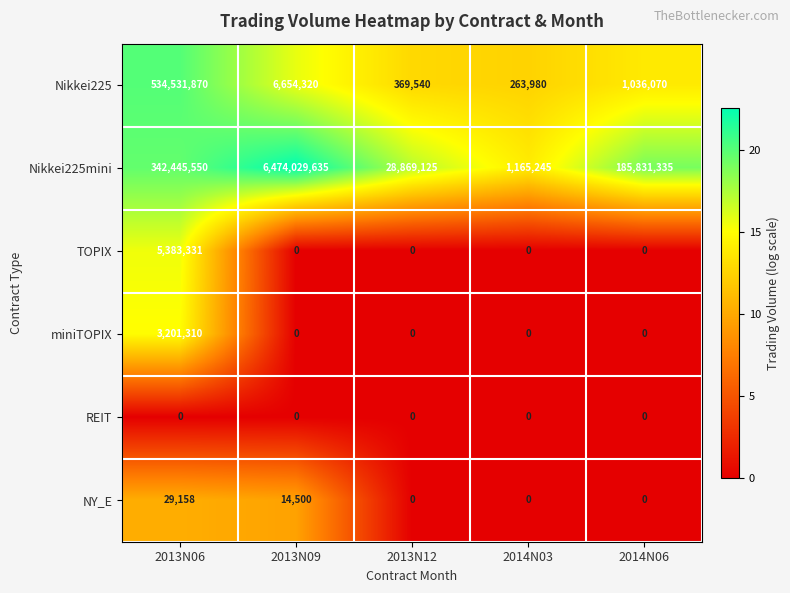

At which category does the chart reach its peak across all series?

2013N09